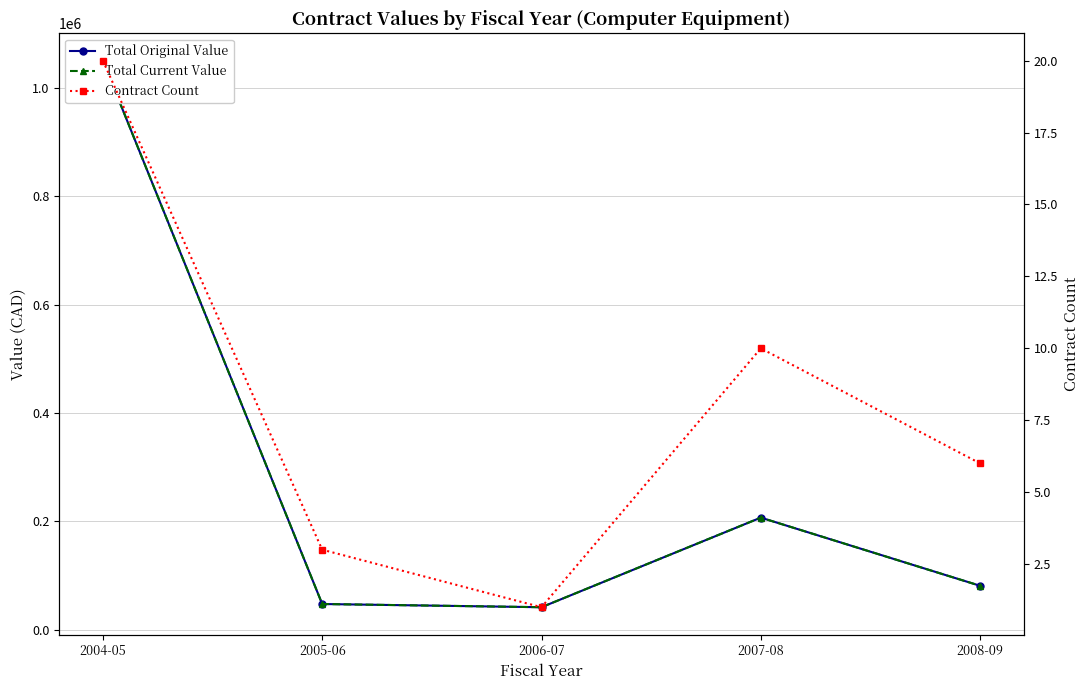

Reading right to left, transcribe all the data shown in this chart.

Total Original Value: 2008-09=80955.9	2007-08=206778.8	2006-07=41356.6	2005-06=47291.0	2004-05=1050482.3
Total Current Value: 2008-09=80955.9	2007-08=206778.8	2006-07=41356.6	2005-06=47291.0	2004-05=1050482.3
Contract Count: 2008-09=6.0	2007-08=10.0	2006-07=1.0	2005-06=3.0	2004-05=20.0